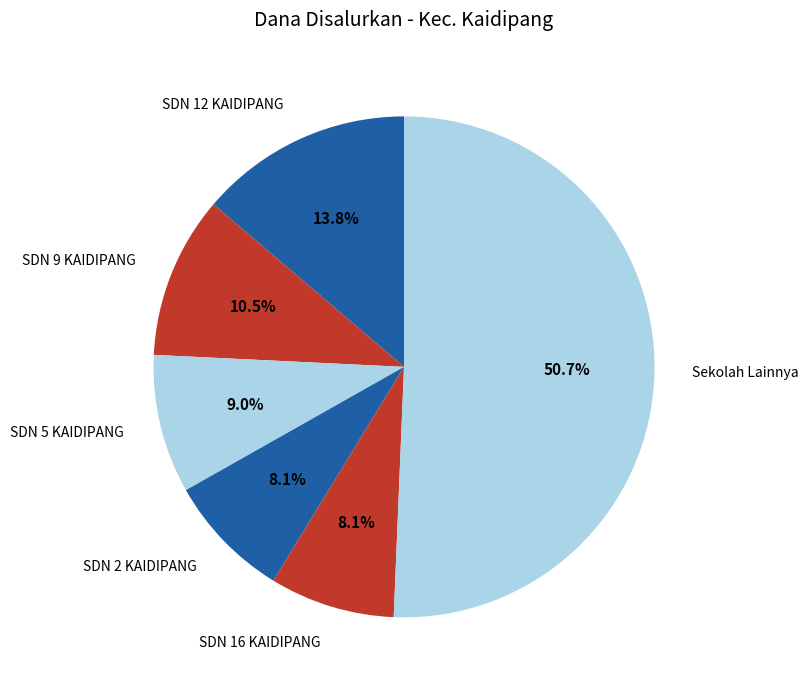

Does Sekolah Lainnya represent more than half of the total?

Yes